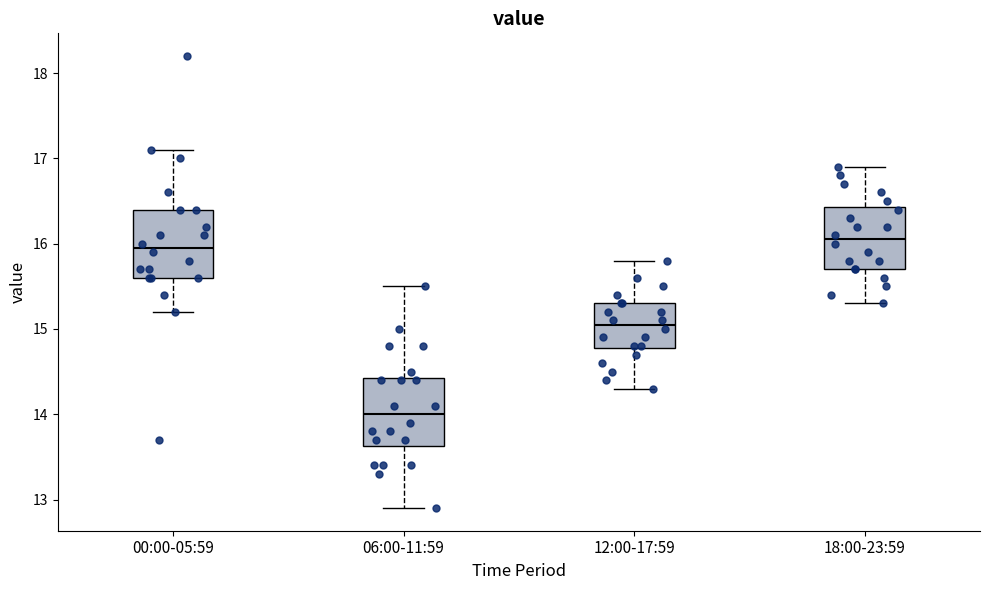

Reading left to right, read every box against the y-axis: the position of its median line, the range the box covers, and the ends of its whiskers. The values are not printed on the chart, so give them approximately, as read against the axis.

00:00-05:59: median 16.0, box 15.6 to 16.4, whiskers 15.2 to 17.1
06:00-11:59: median 14.0, box 13.6 to 14.4, whiskers 12.9 to 15.5
12:00-17:59: median 15.1, box 14.8 to 15.3, whiskers 14.3 to 15.8
18:00-23:59: median 16.1, box 15.7 to 16.4, whiskers 15.3 to 16.9